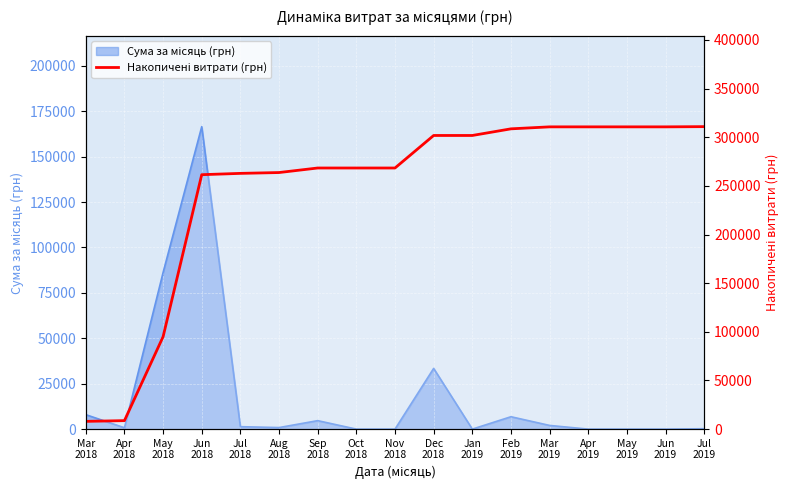

Where does the data first go above 268351?

Sep
2018